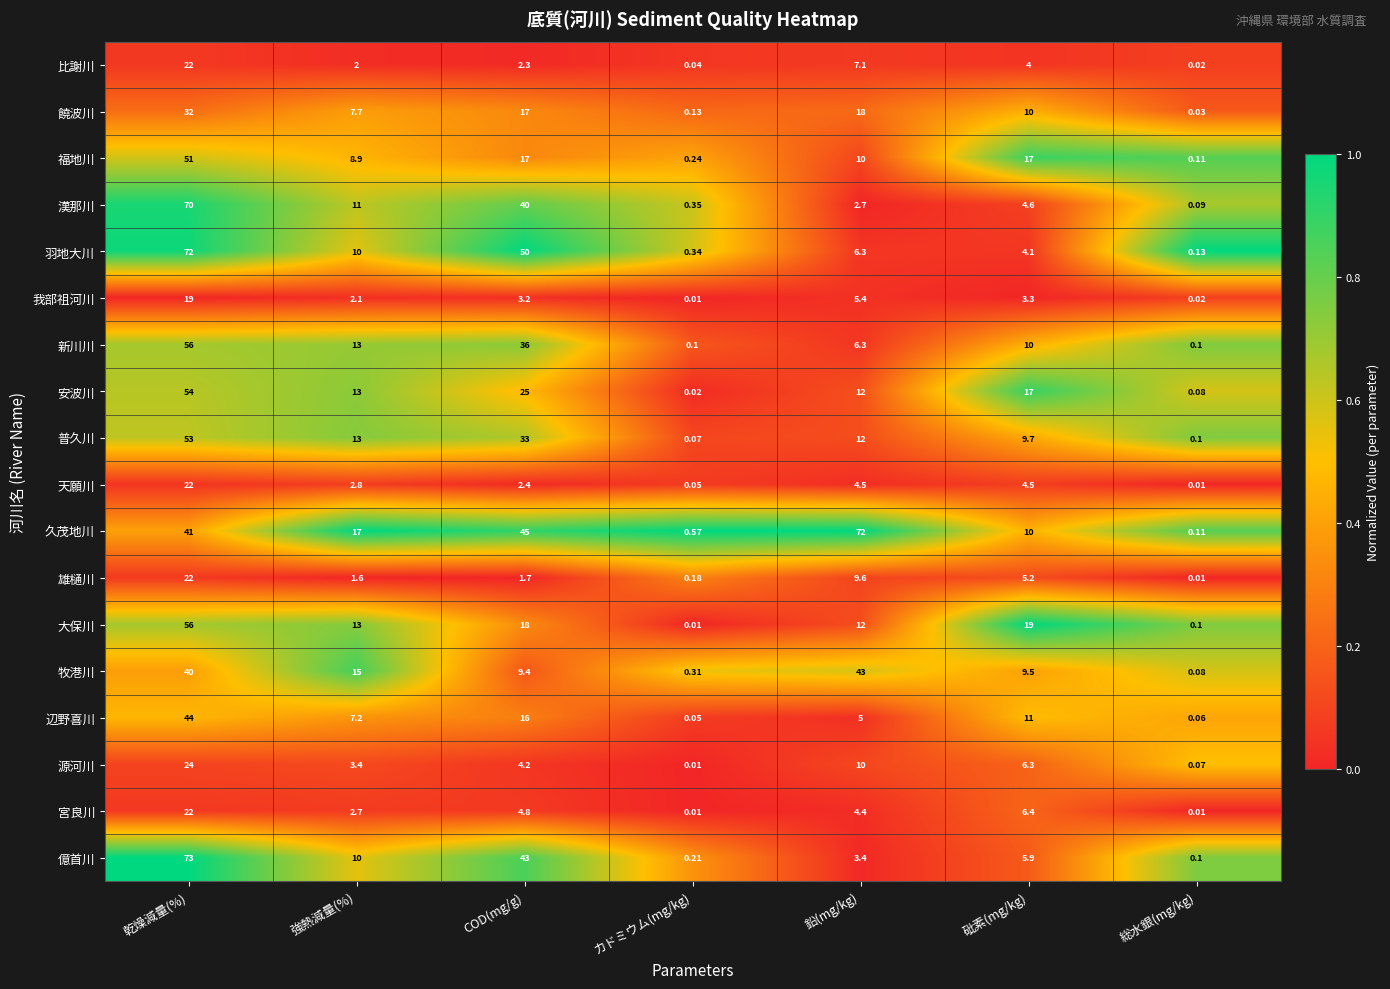

Where is 安波川 nearest to the value 27?

COD(mg/g)